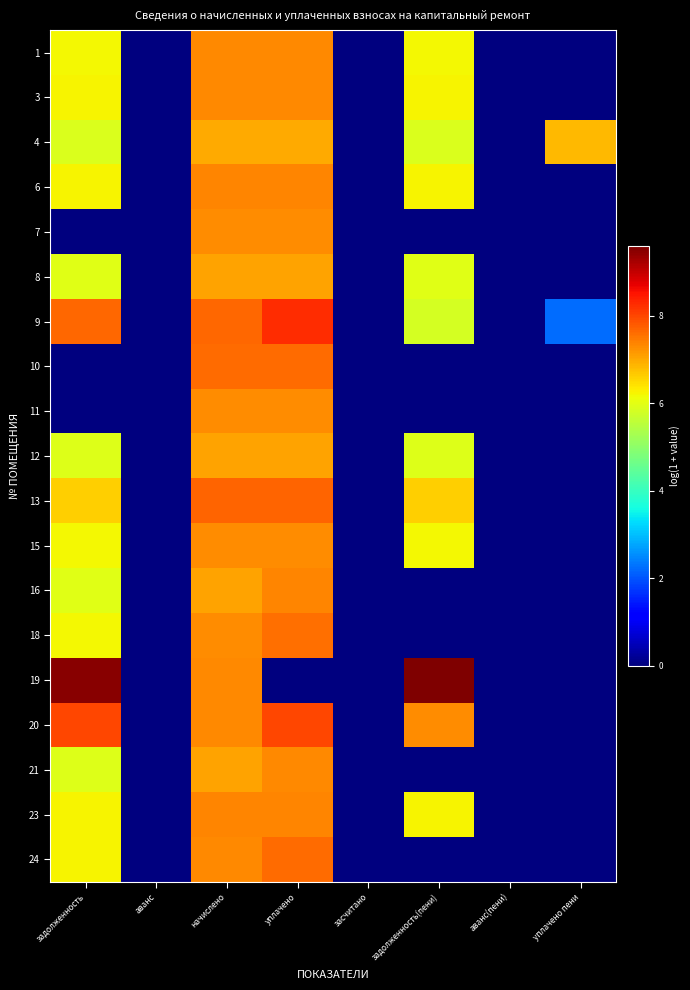

Count the number of categories in the chart.

8